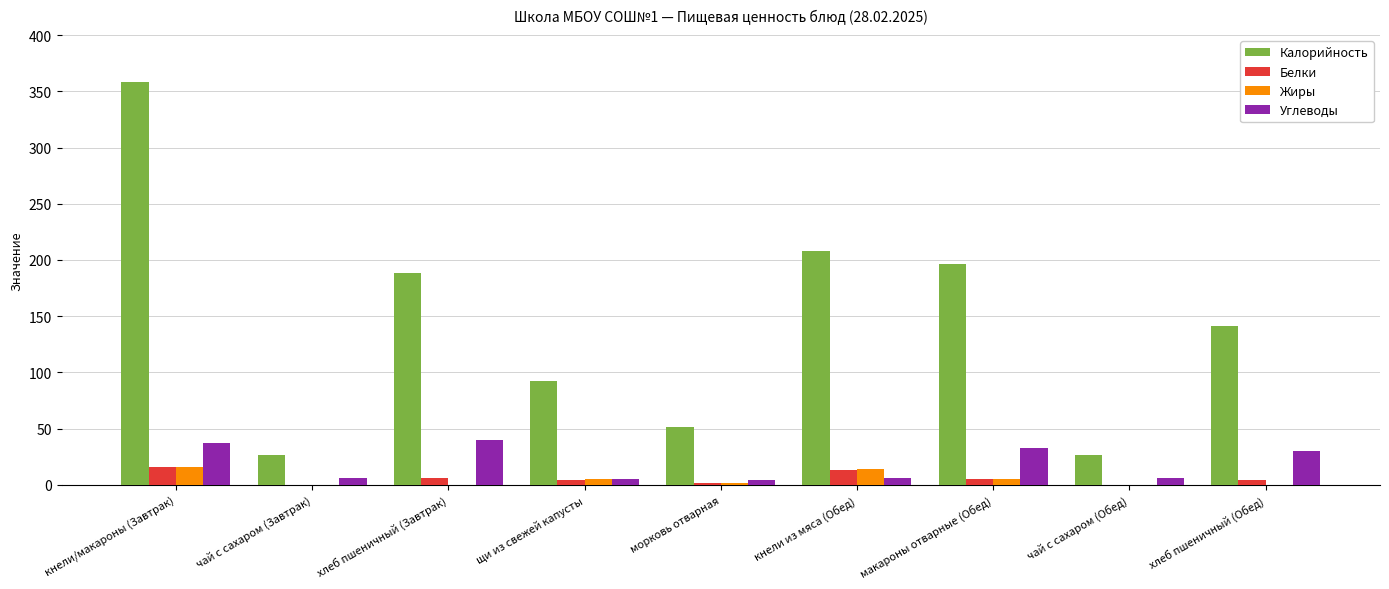

The Белки series shows 15.7 at кнели/макароны (Завтрак). True or false?

True